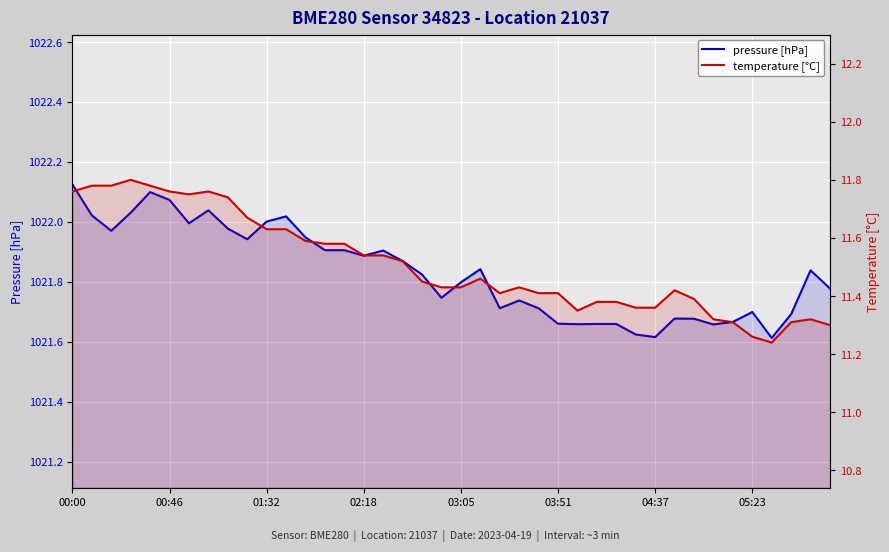

True or false: pressure [hPa] and temperature [°C] intersect in this chart.

False